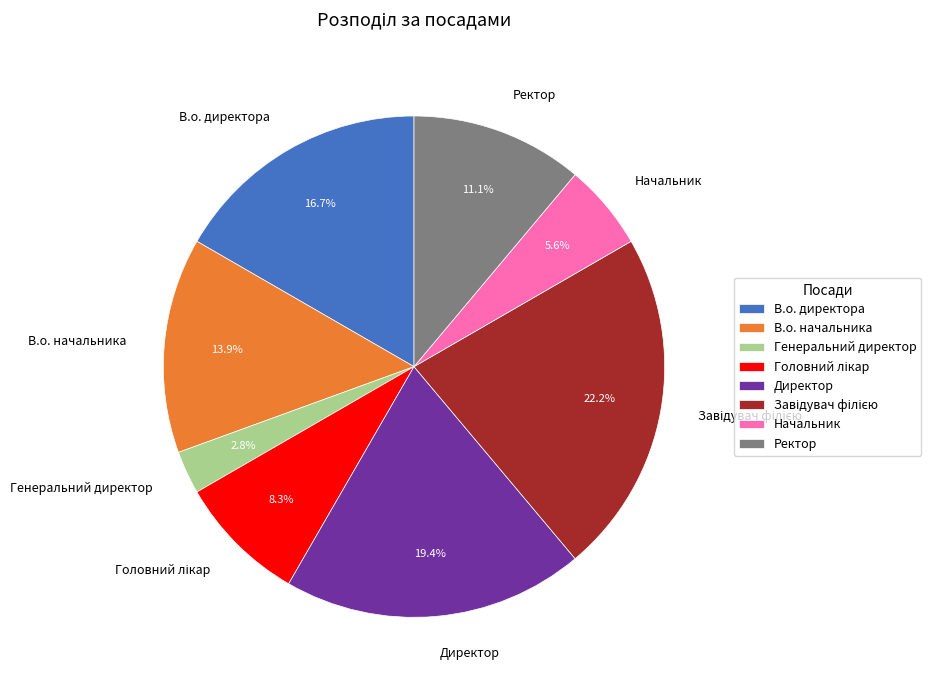

To the nearest percent, what is the difference between the largest and smallest slice percentages?

19%